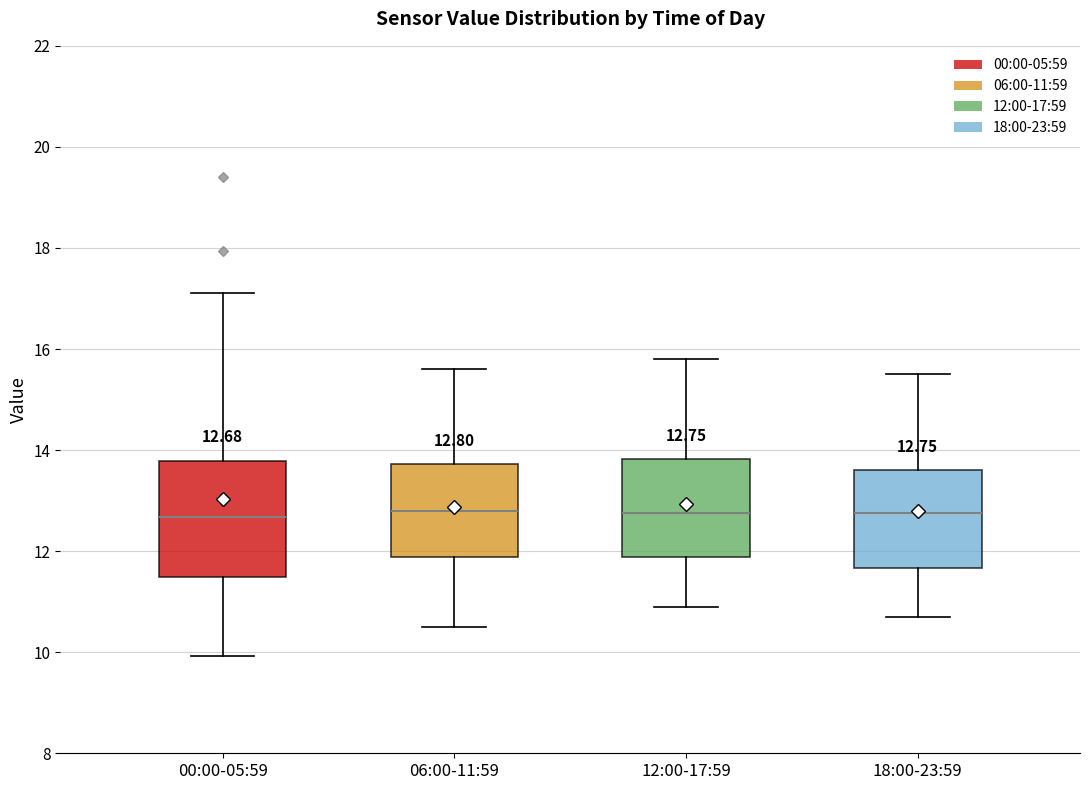

Comparing the boxes themselves (not the whiskers), which one is the tallest?

00:00-05:59